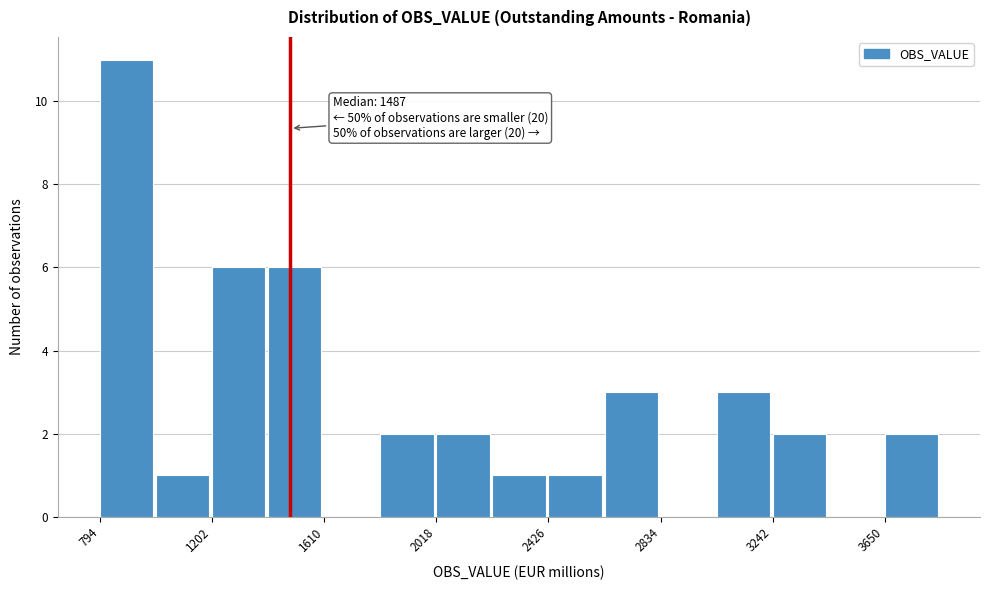

Which range on the x-axis has the tallest bar?

800 to 1000